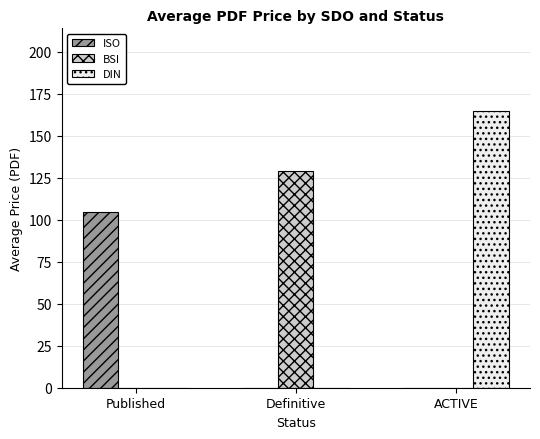

What is the maximum value for ISO?

104.8